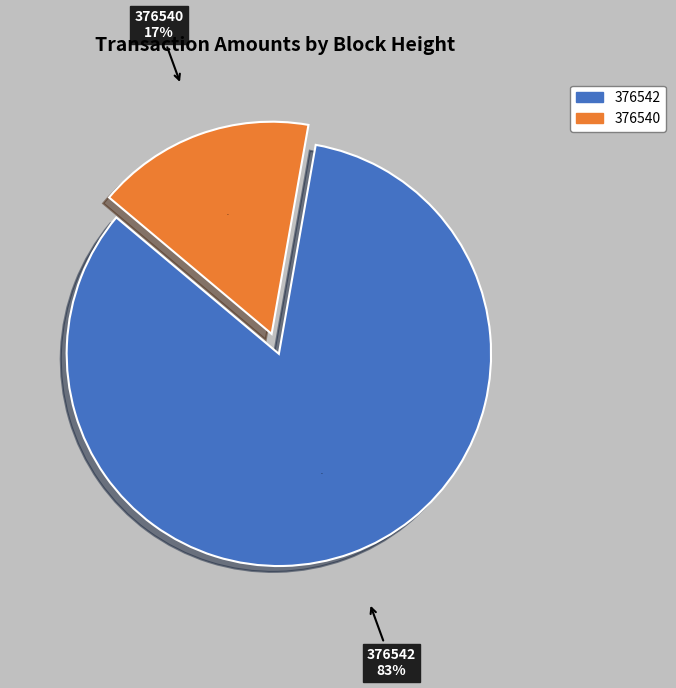

Count the number of slices in the pie.

2